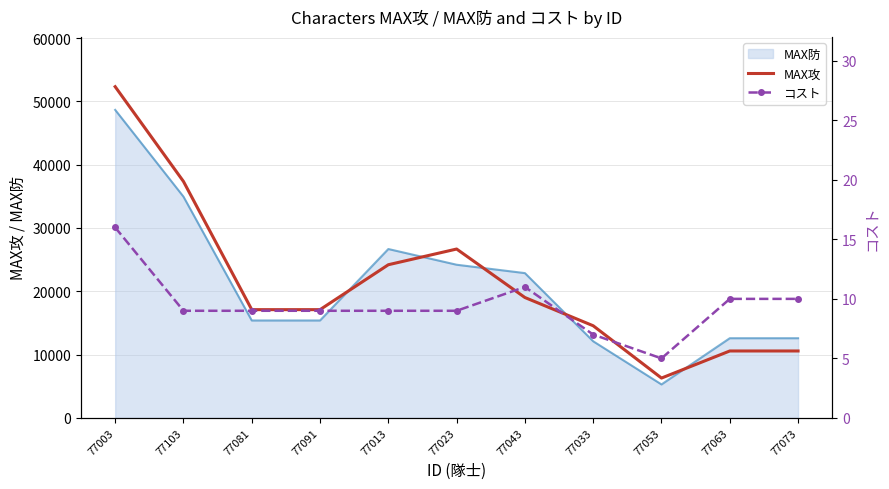

How many lines are shown in the chart?

2